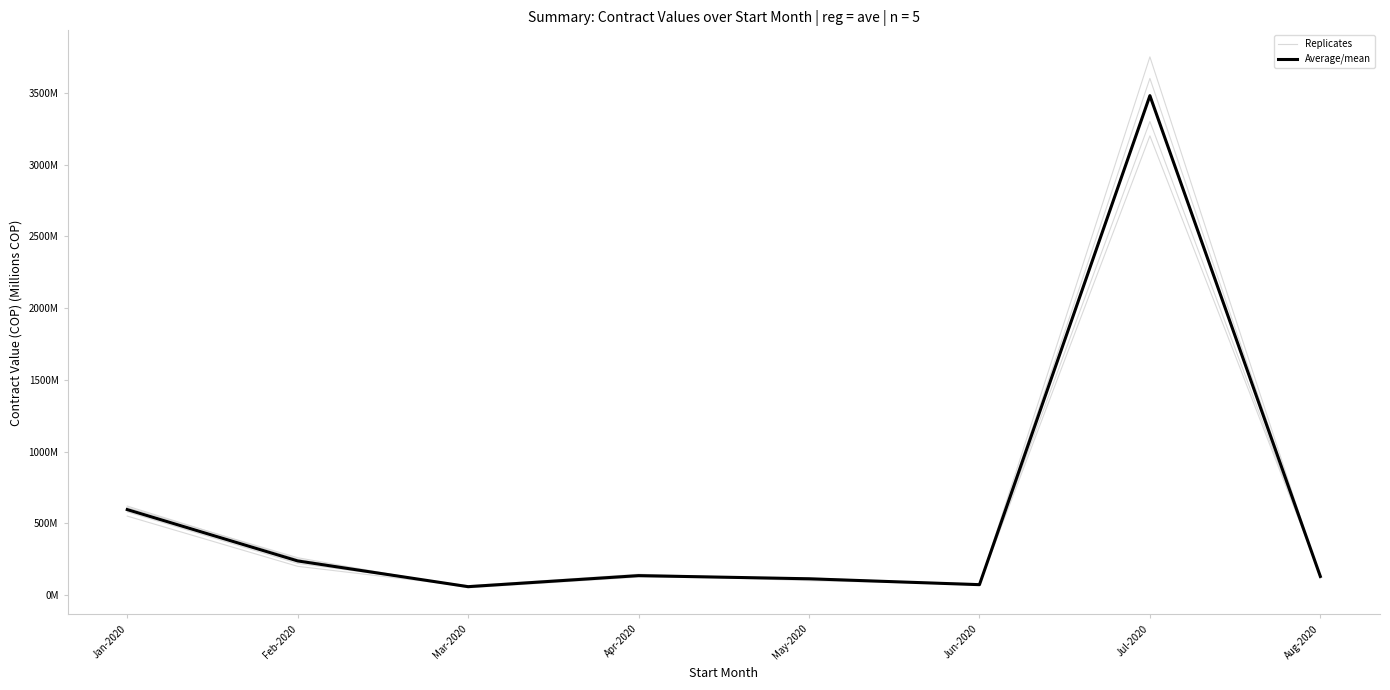

What is the minimum value for Average/mean?

58.3